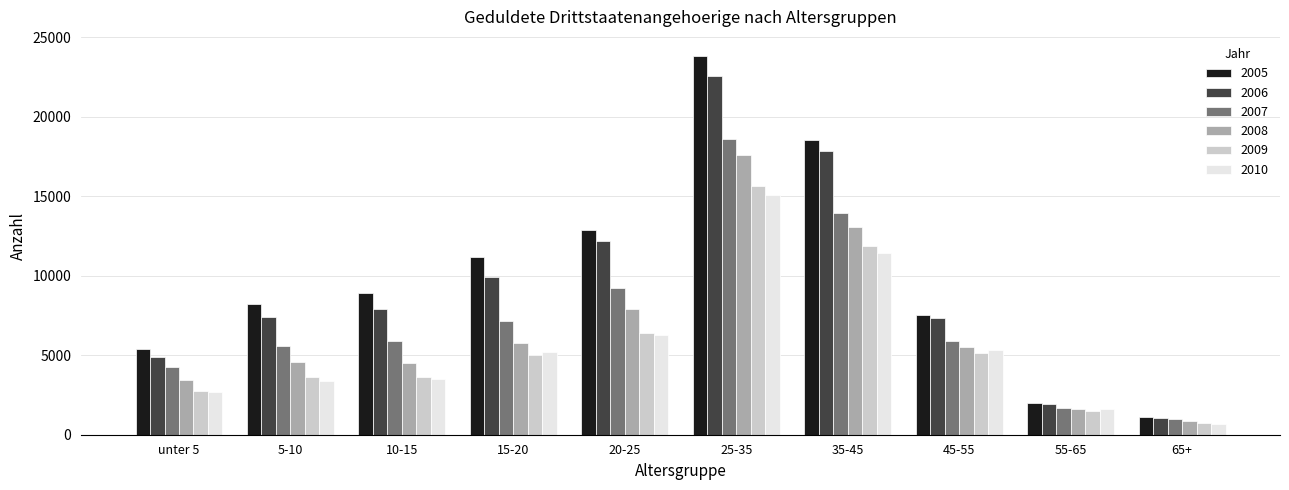

At which label is 2009 closest to 8197?

20-25